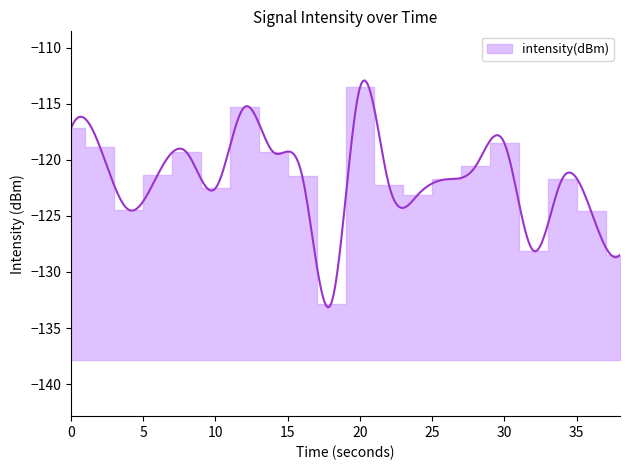

What is the difference between the maximum and minimum values?

19.3